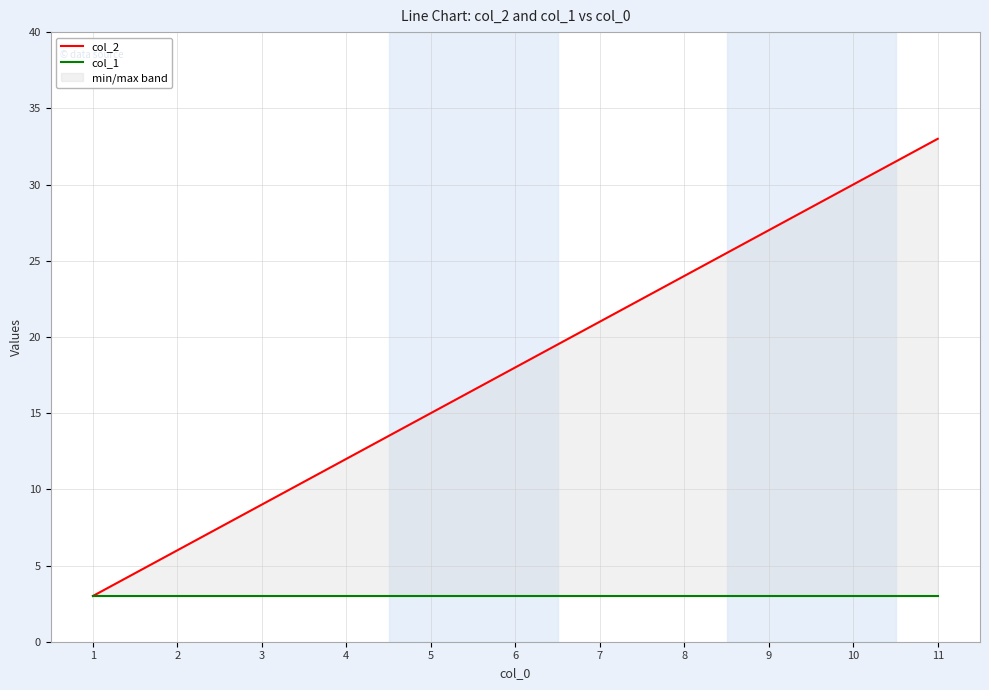

Rank the series by their maximum value, from lowest to highest.

col_1, col_2